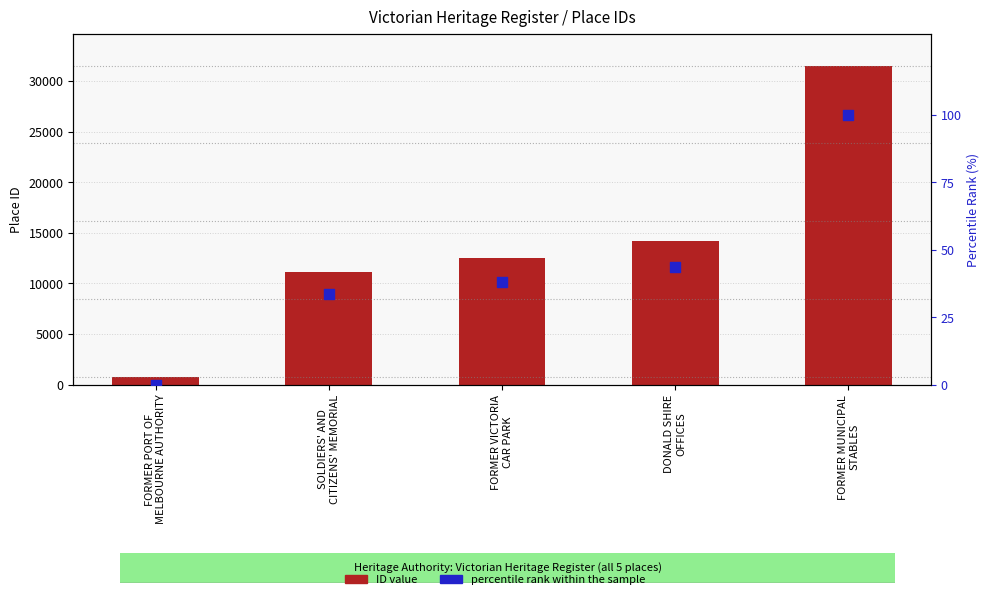

What is the total value across all series at FORMER MUNICIPAL
STABLES?

31627.0